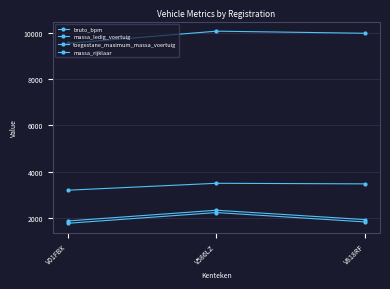

True or false: toegestane_maximum_massa_voertuig has a value of 3500 at V586LZ.

True